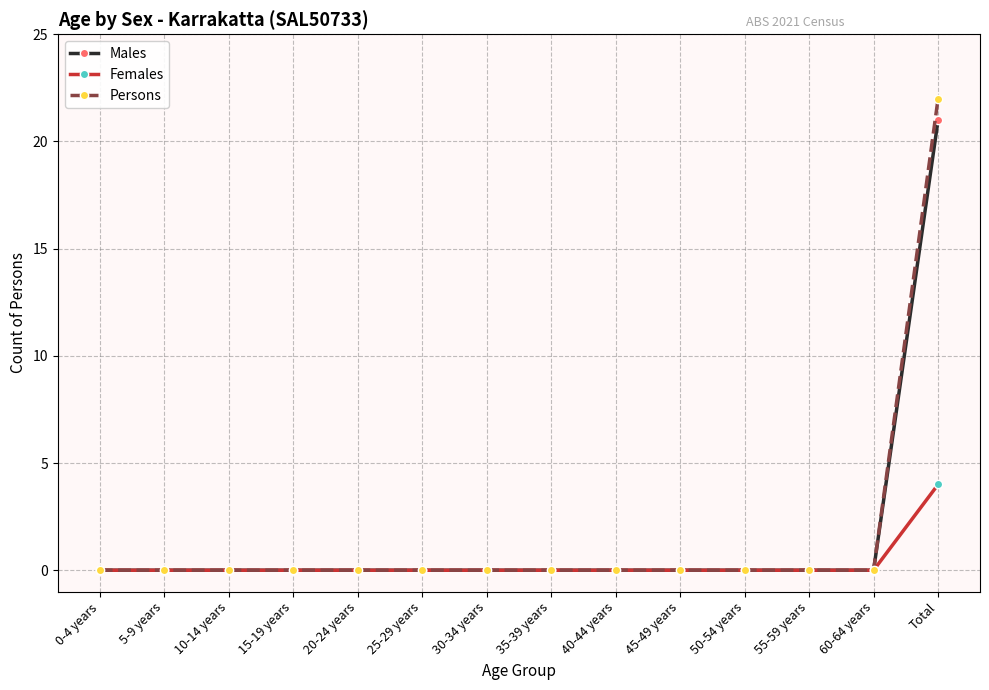

At which category does the chart reach its peak across all series?

Total